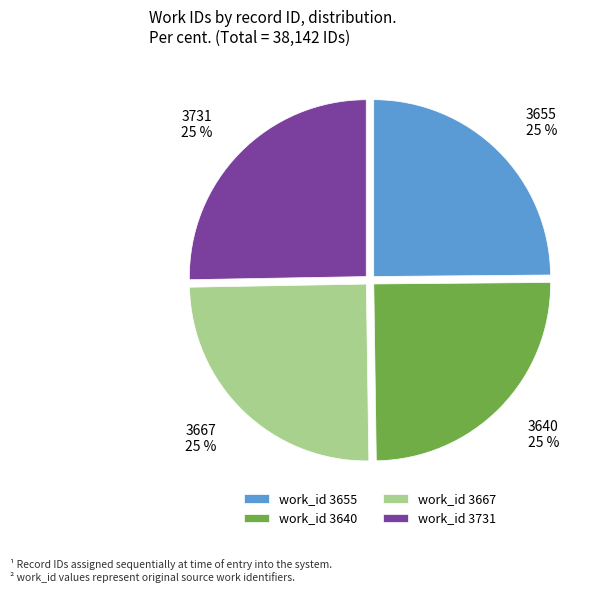

Does 3640 represent more than half of the total?

No